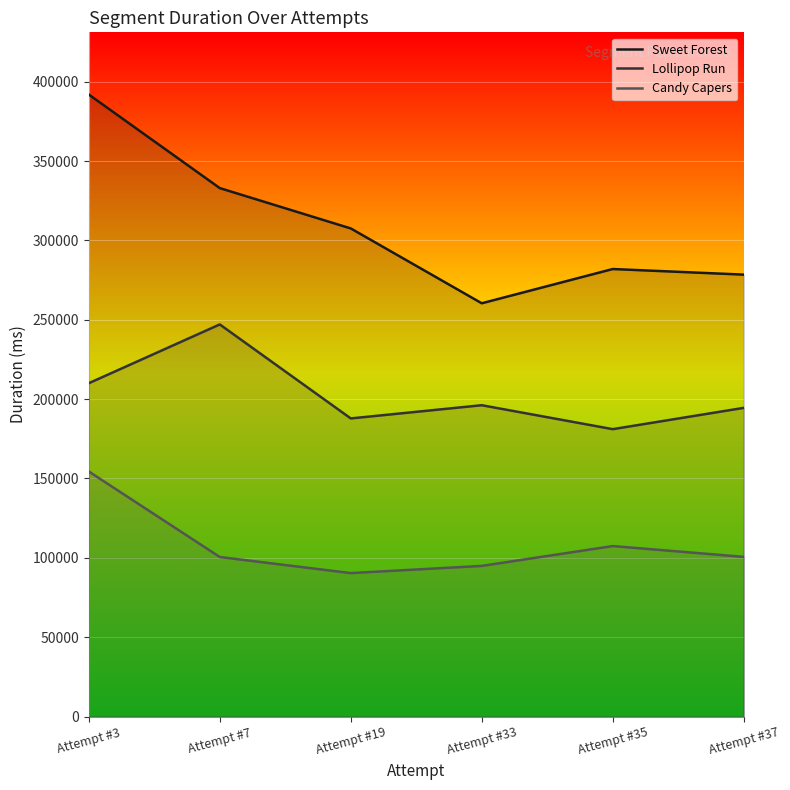

Where is the first local minimum for Sweet Forest?

Attempt #33